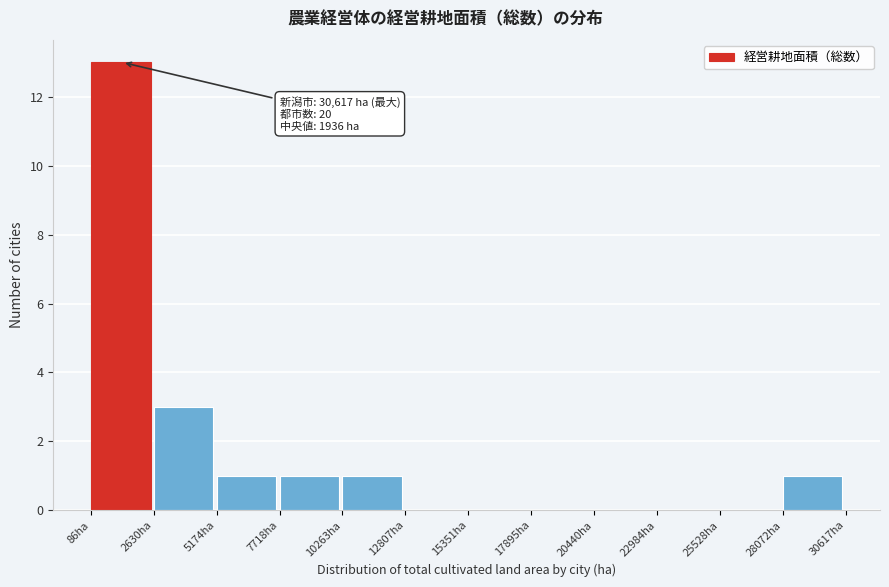

Over which range of the x-axis is the bar tallest?

0 to 2500